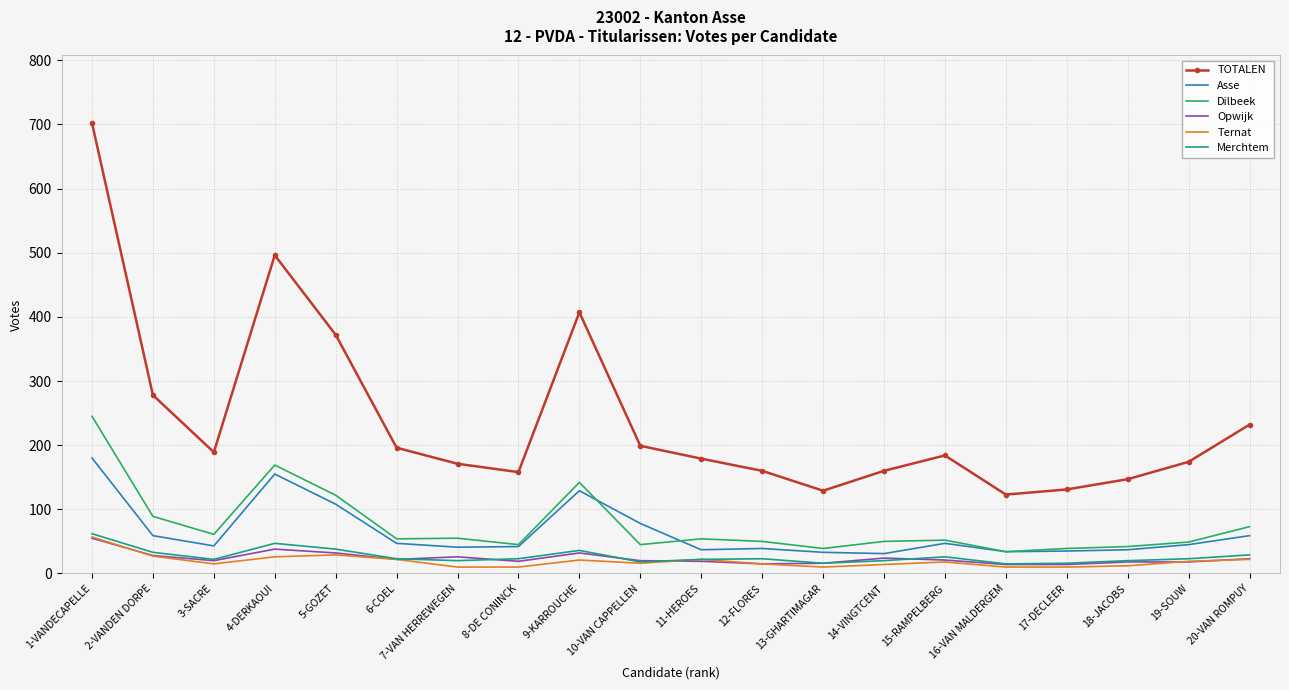

What is the total value across all series at 1-VANDECAPELLE?

1301